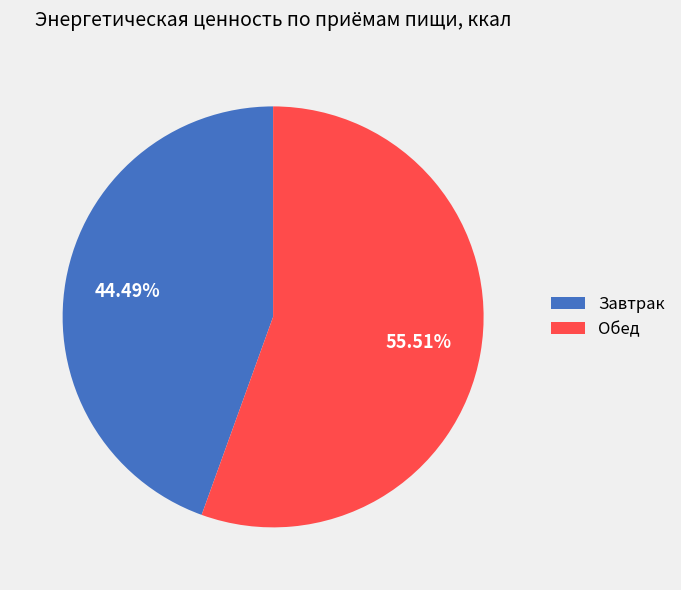

What portion of the pie excludes Обед?

44.5%